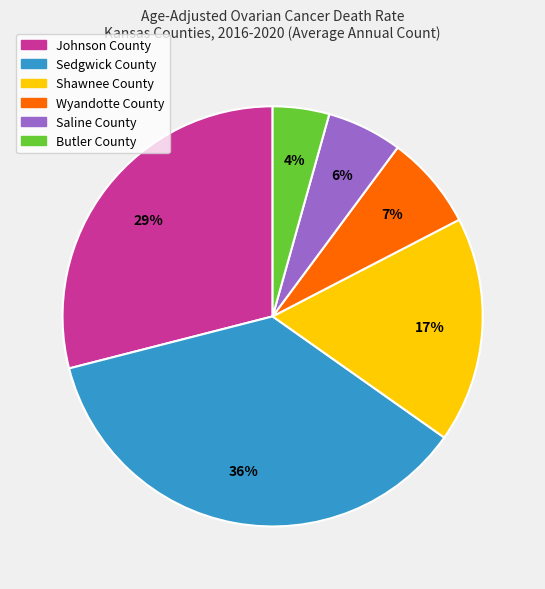

Which slice is the largest?

Sedgwick County